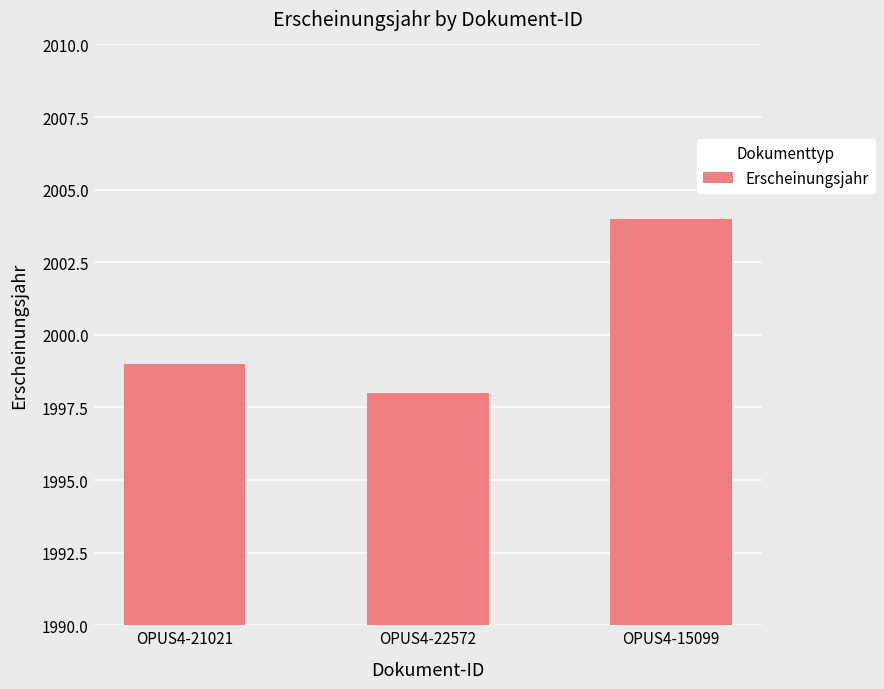

What is the average value?

2000